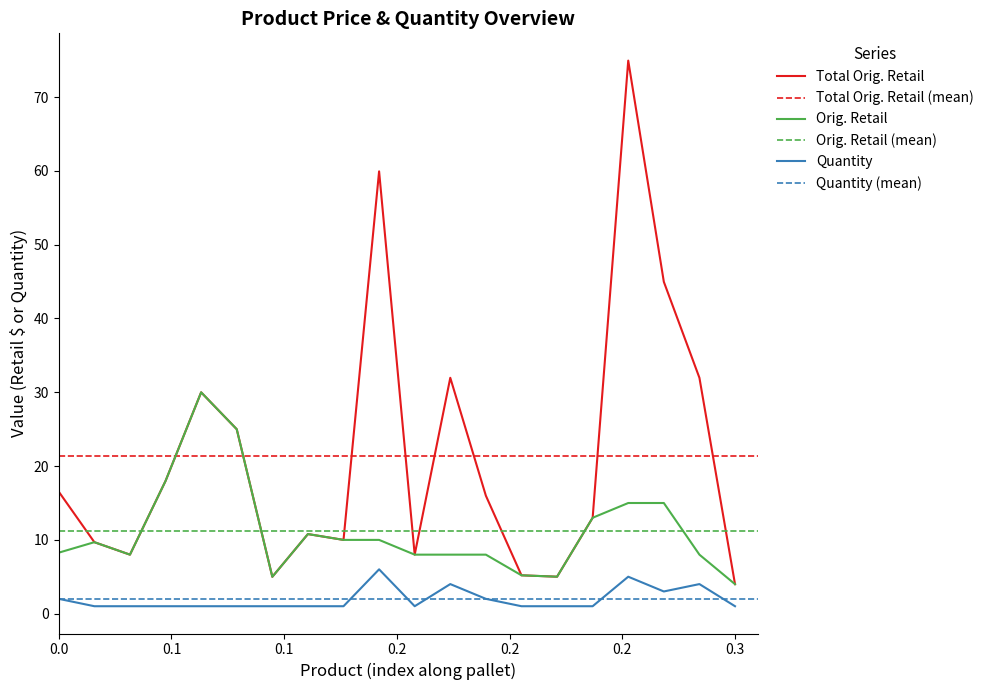

What is the value of the Total Orig. Retail point at the 17th from the left?

75.0